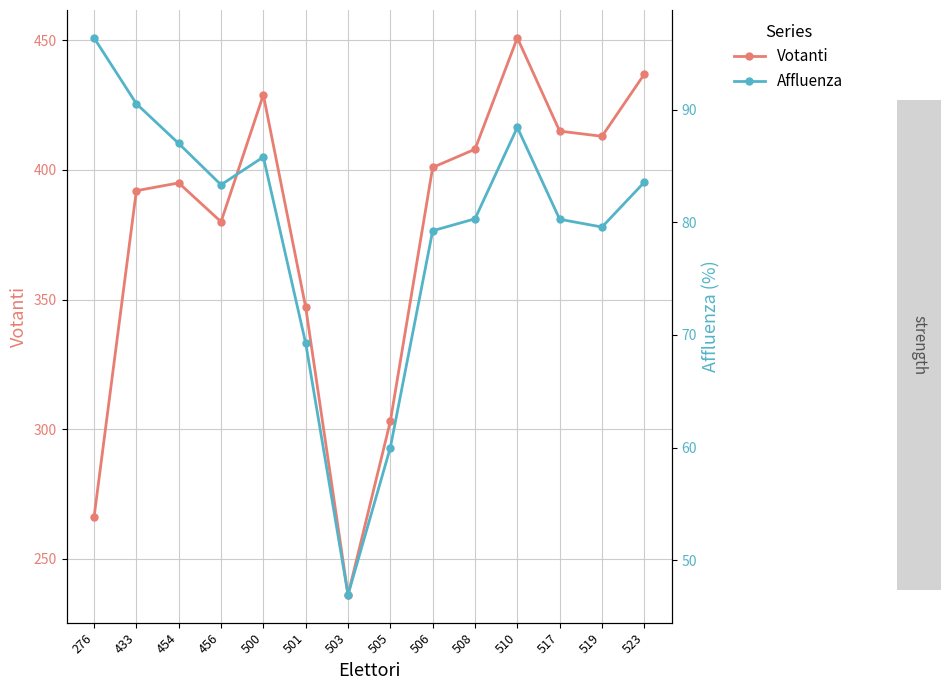

Which category has the highest value across all series?

510